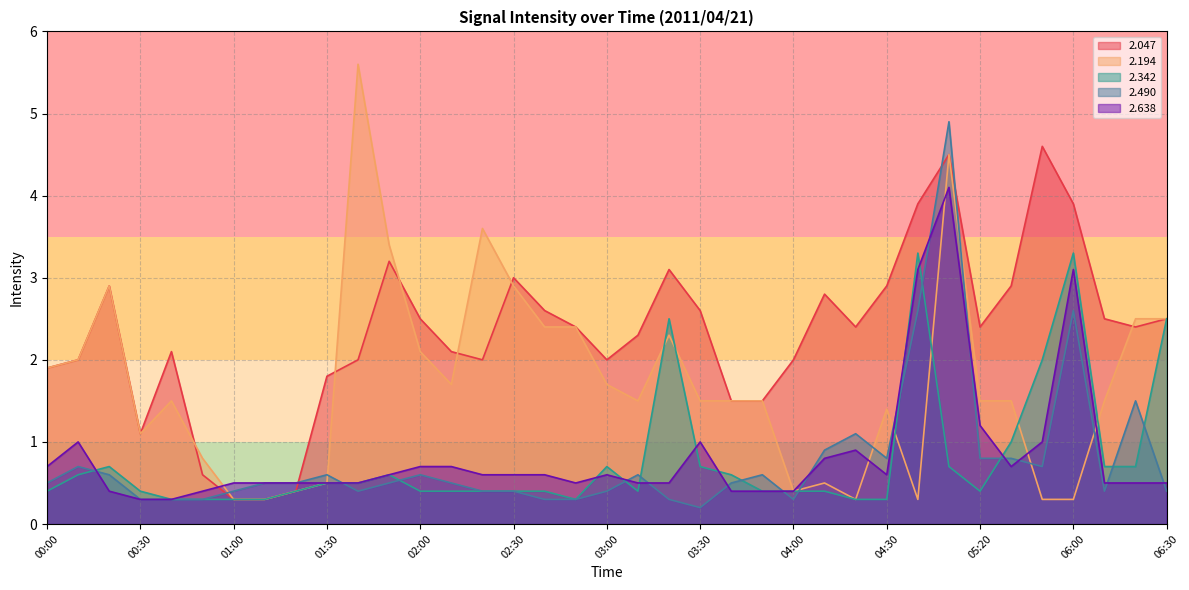

Rank the series at 04:00 from highest to lowest value.

  2.047,   2.194,   2.342,   2.638,   2.490